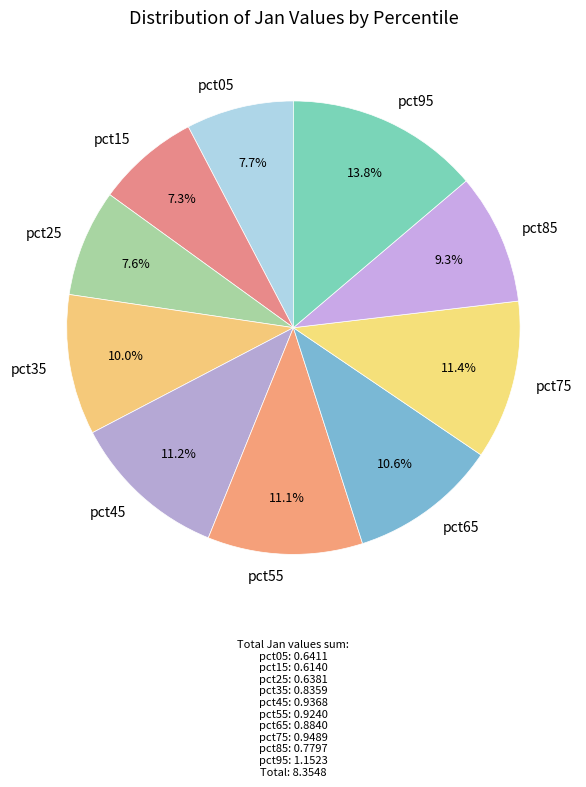

Is it true that pct65 is 11% of the pie?

True